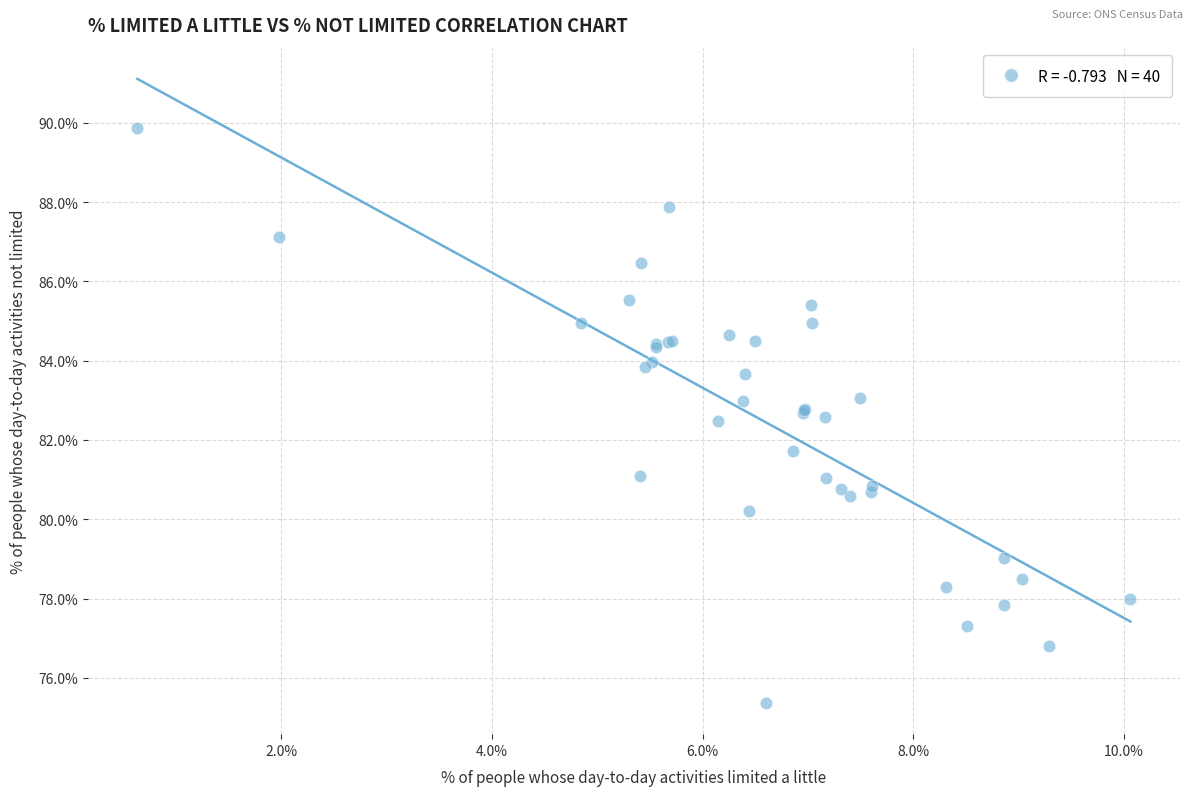

What Y value in the scatter plot is closest to 82?

81.7